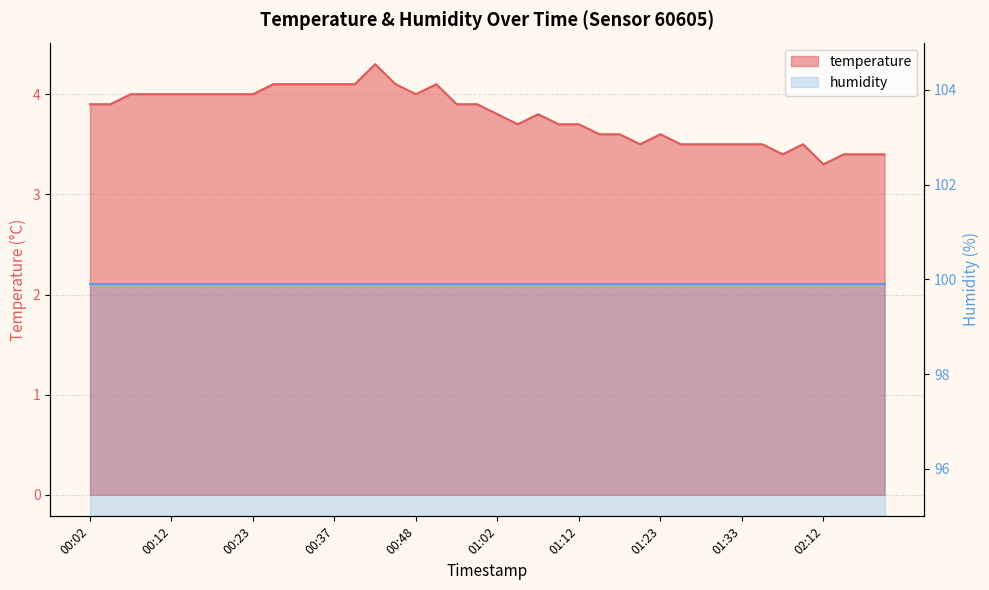

What is the difference between the second highest and second lowest values?

0.7